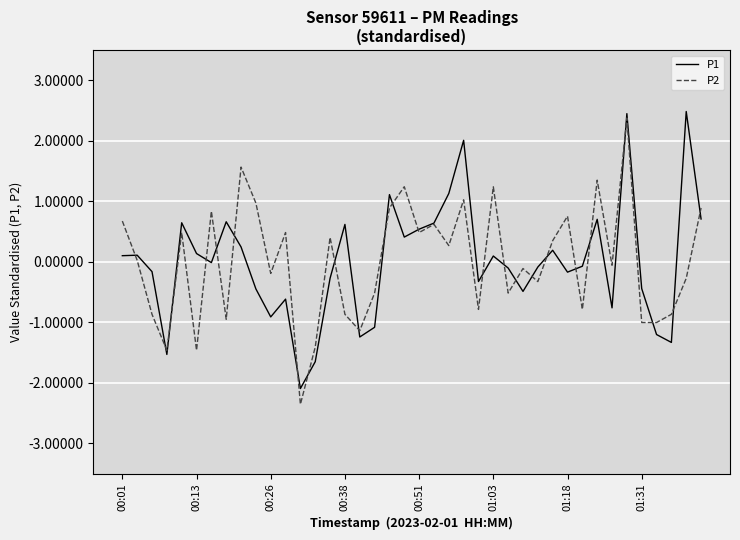

What is the minimum value shown in the chart?

-2.4